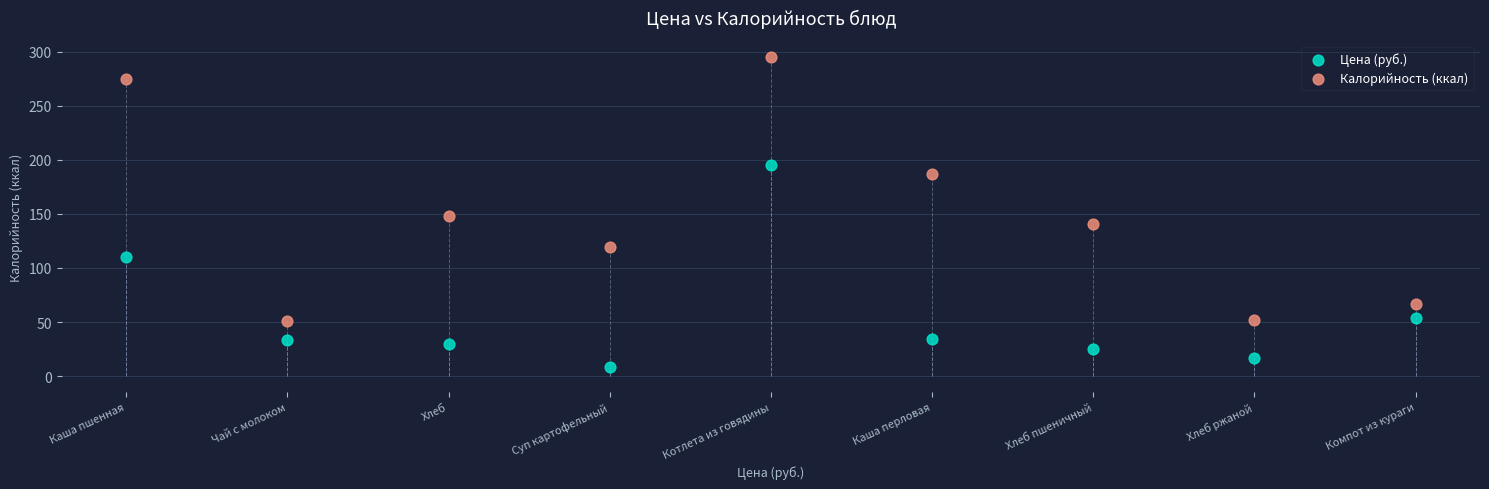

Which series contains the lowest Y value?

Цена (руб.)